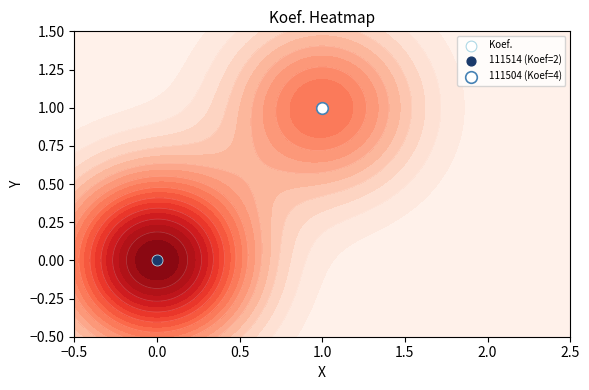

What is the greatest value displayed?

1